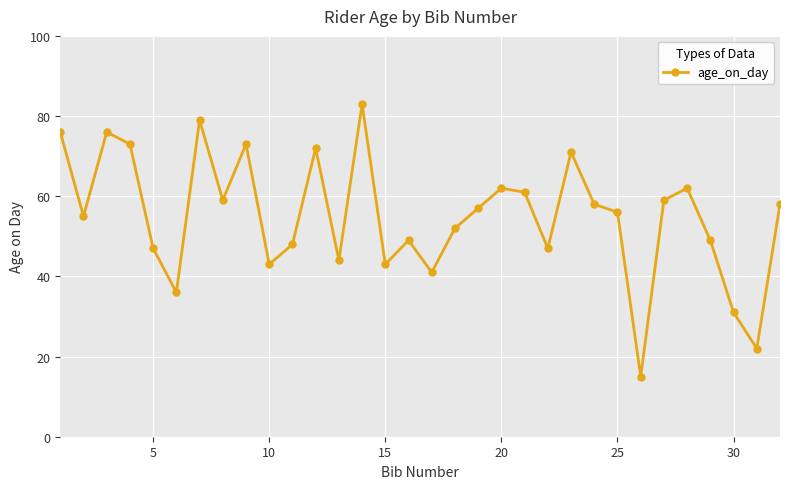

How many points are lower than both their immediate neighbors (excluding endpoints)?

10